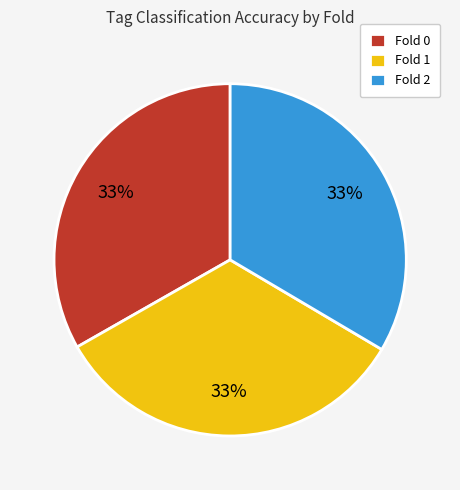

To the nearest percent, what is the combined percentage of Fold 1 and Fold 2?

67%